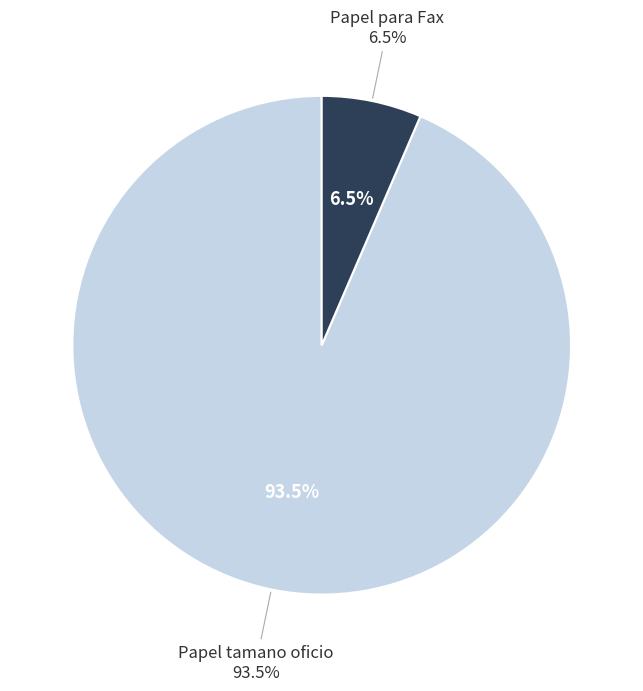

What percentage is the Papel para Fax slice, to the nearest percent?

6%